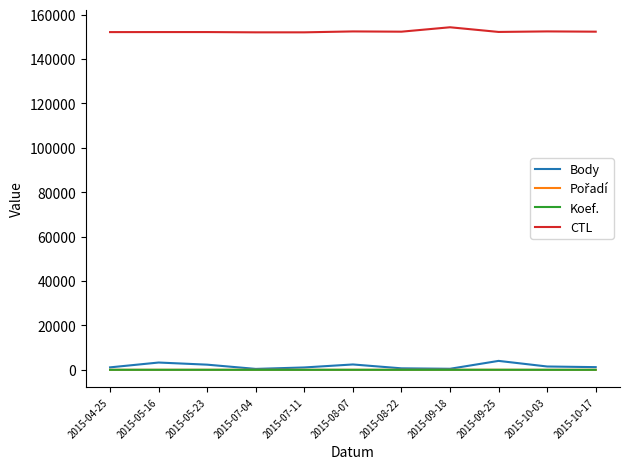

What is the sum of all CTL values?

1676286